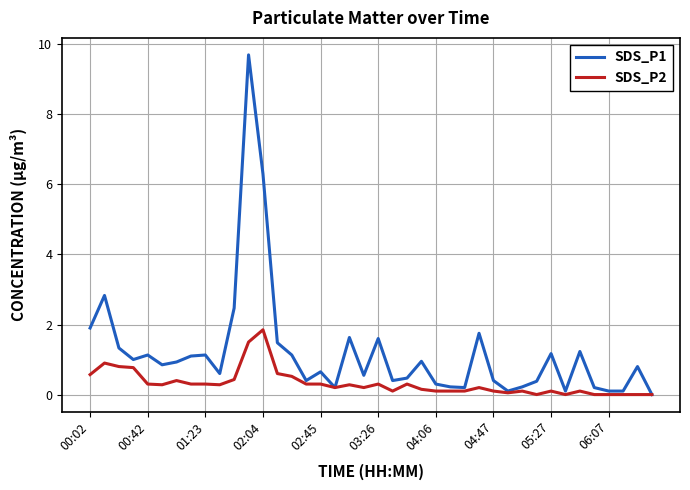

What is the greatest value displayed?

9.7